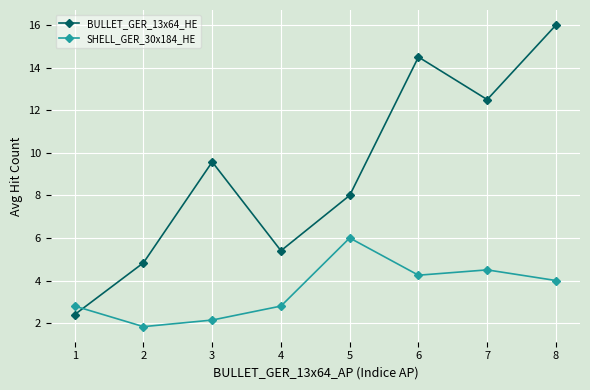

Which series changed the most between 2 and 4?

SHELL_GER_30x184_HE